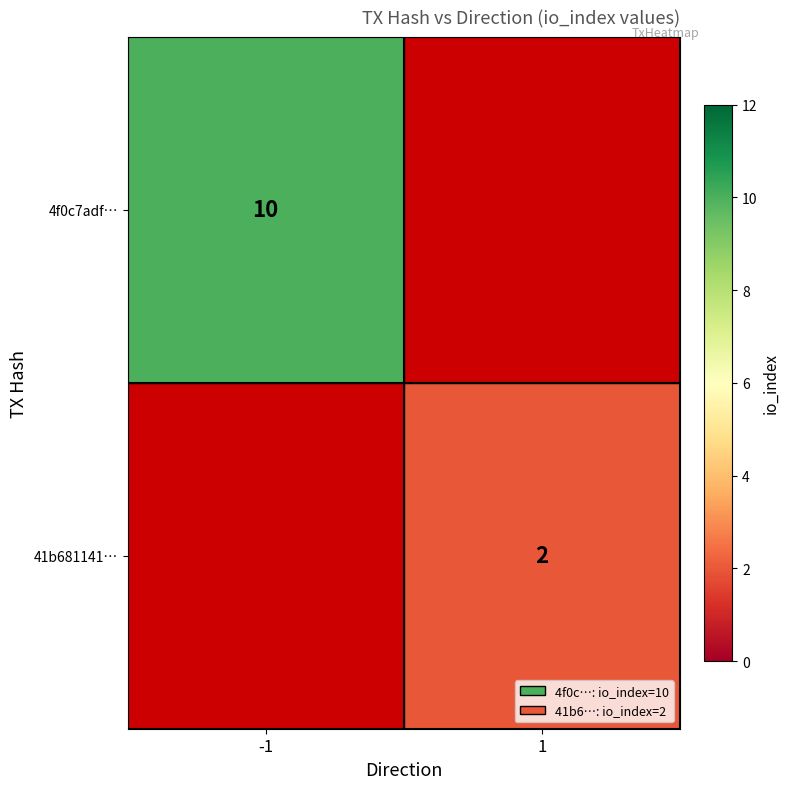

The value of 4f0c7adf… at -1 is 10. True or false?

True